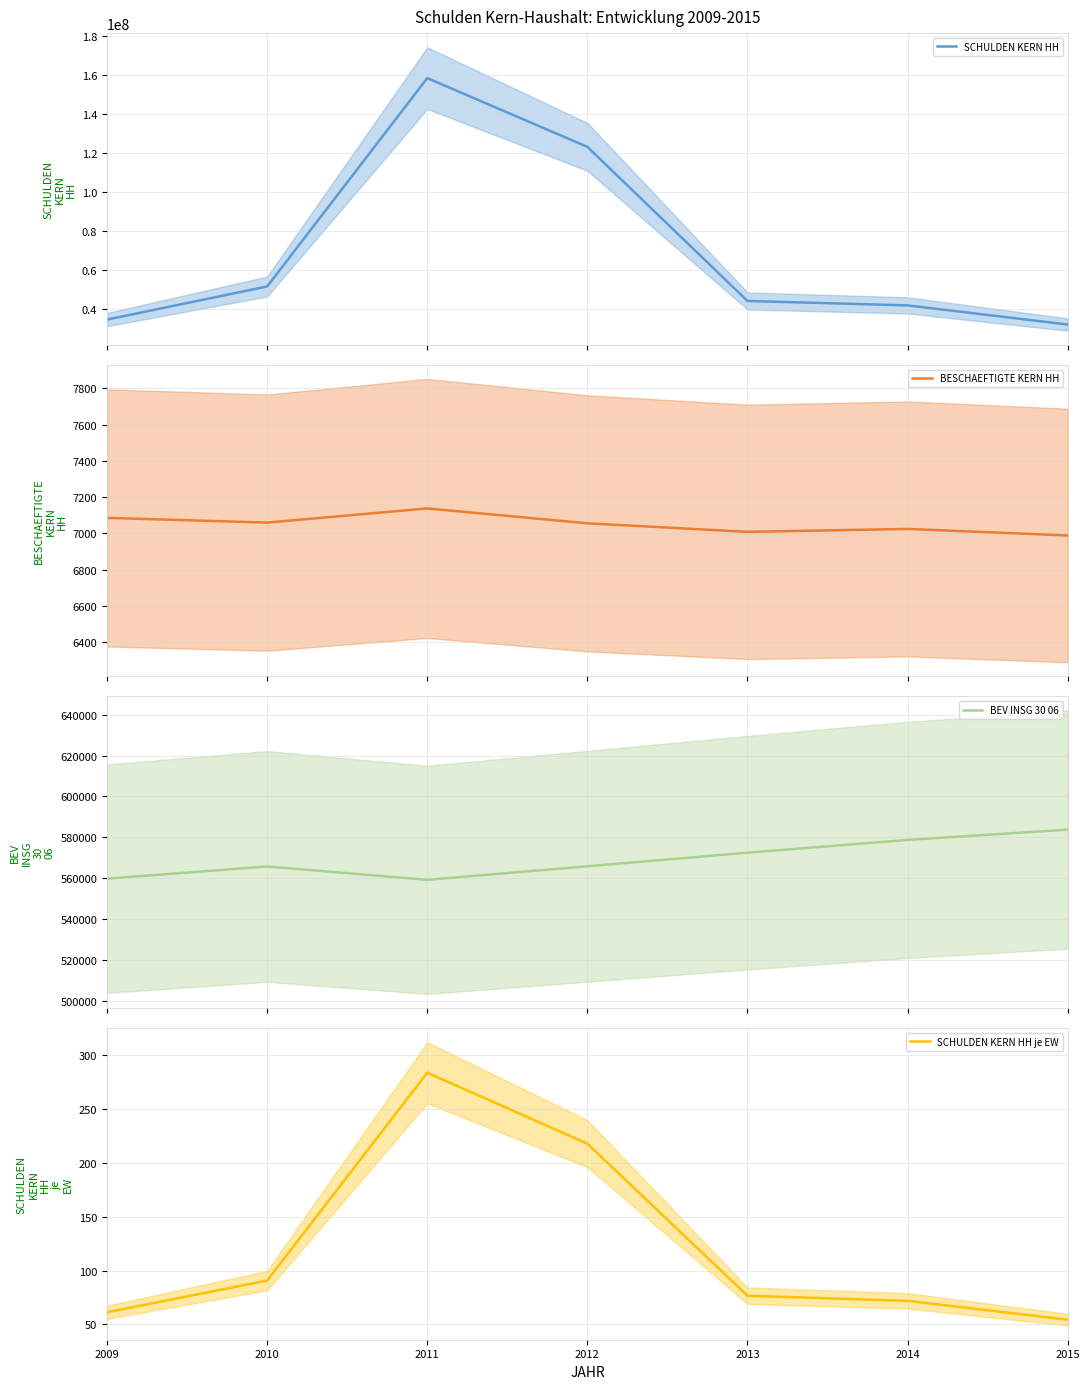

What is the maximum value for BEV INSG 30 06?

583745